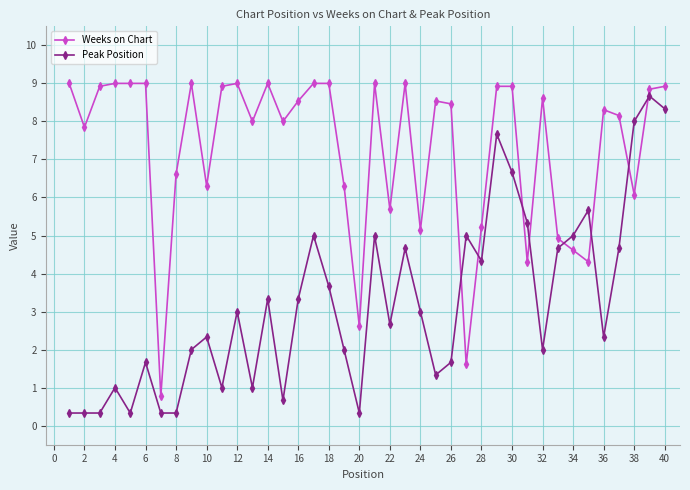

True or false: Peak Position has more than 1 interior local peaks.

True